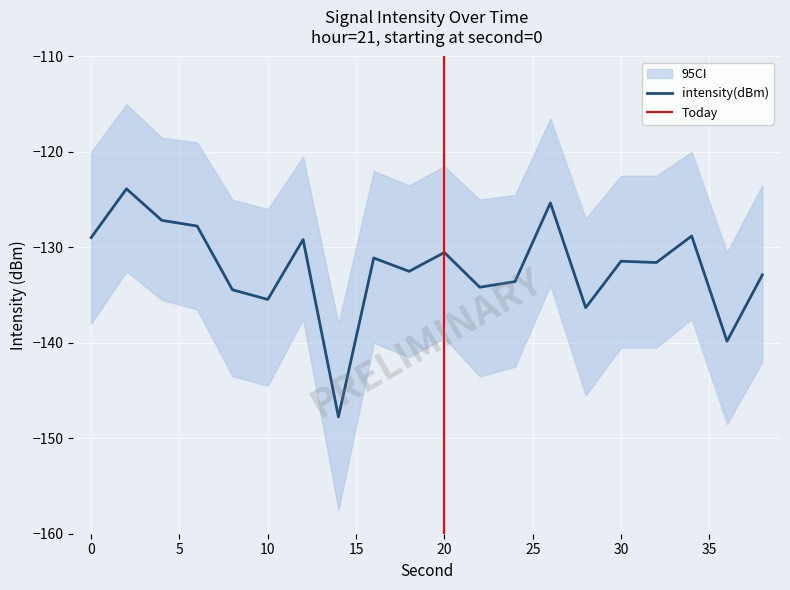

How many lines are shown in the chart?

1